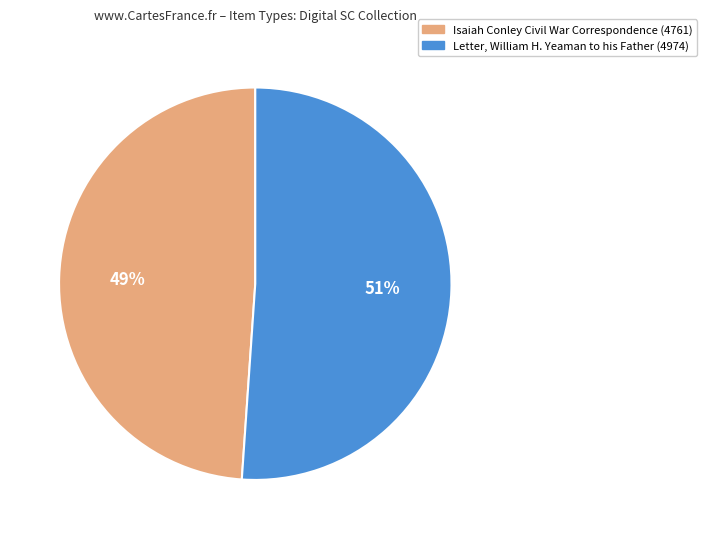

Is it true that Letter, William H. Yeaman to his Father (4974) is 57% of the pie?

False